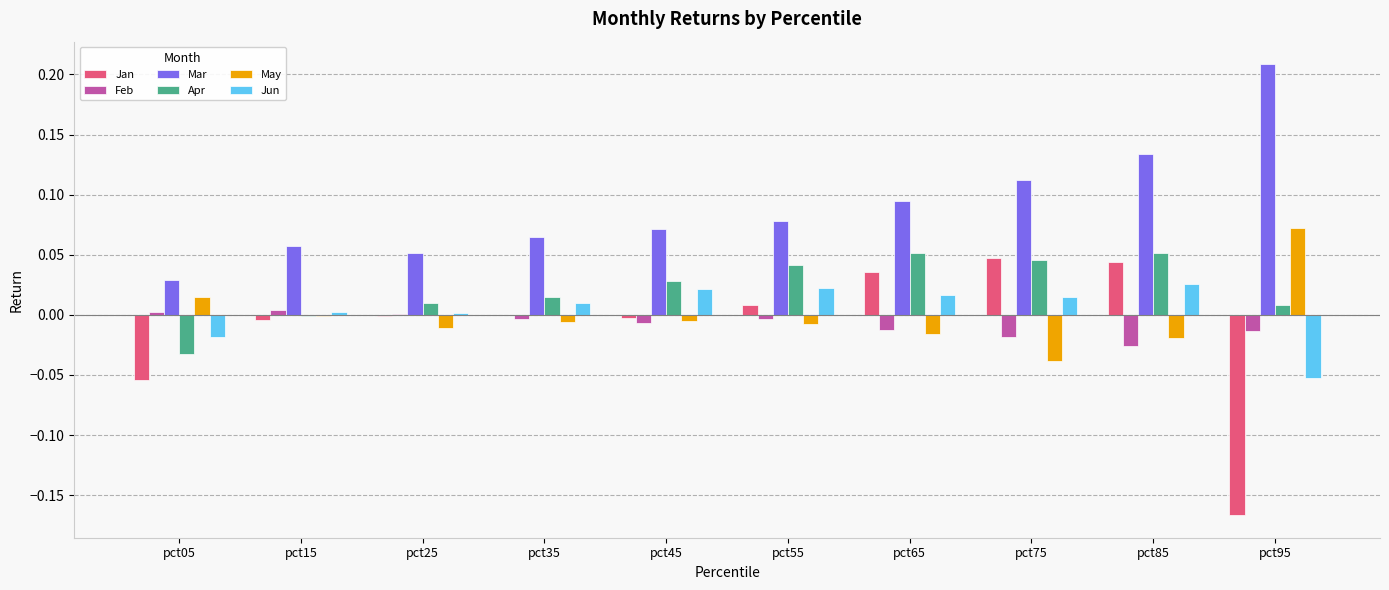

How many positive values does the Jun series have?

8